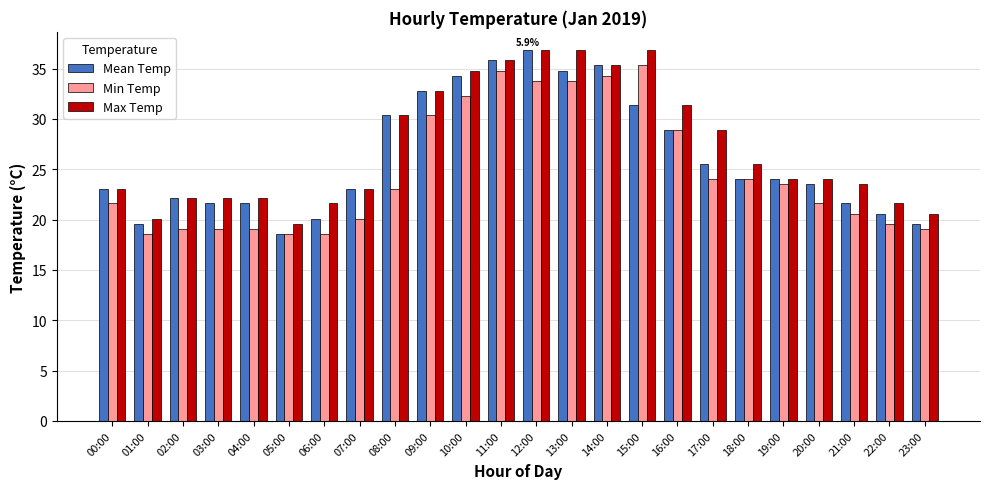

Is the value of Max Temp at 13:00 greater than the value of Mean Temp at 05:00?

Yes